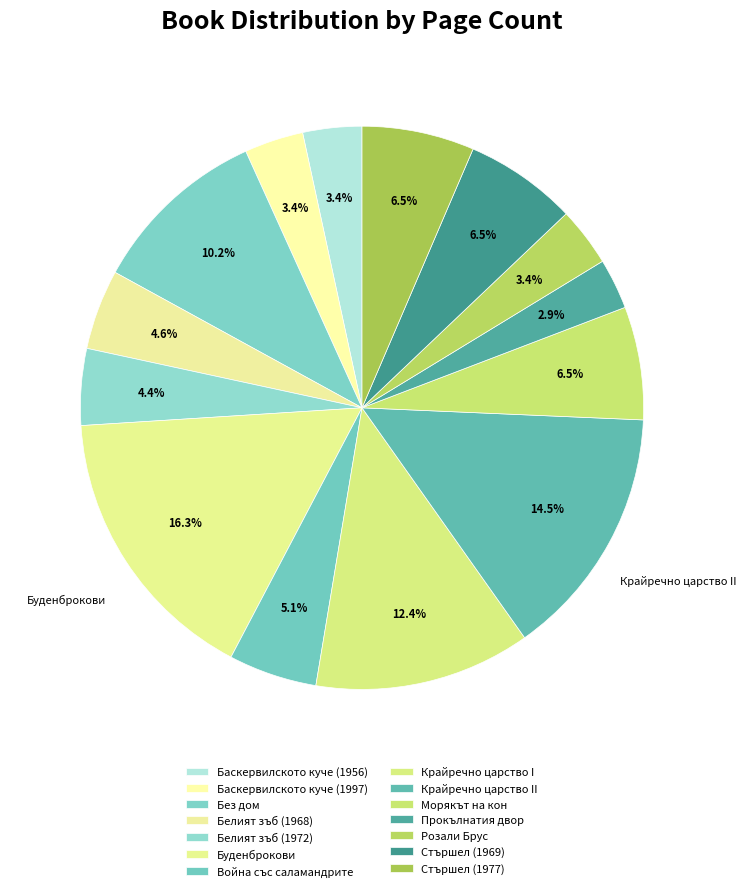

What is the change in value from Война със саламандрите to Стършел (1977)?

+68